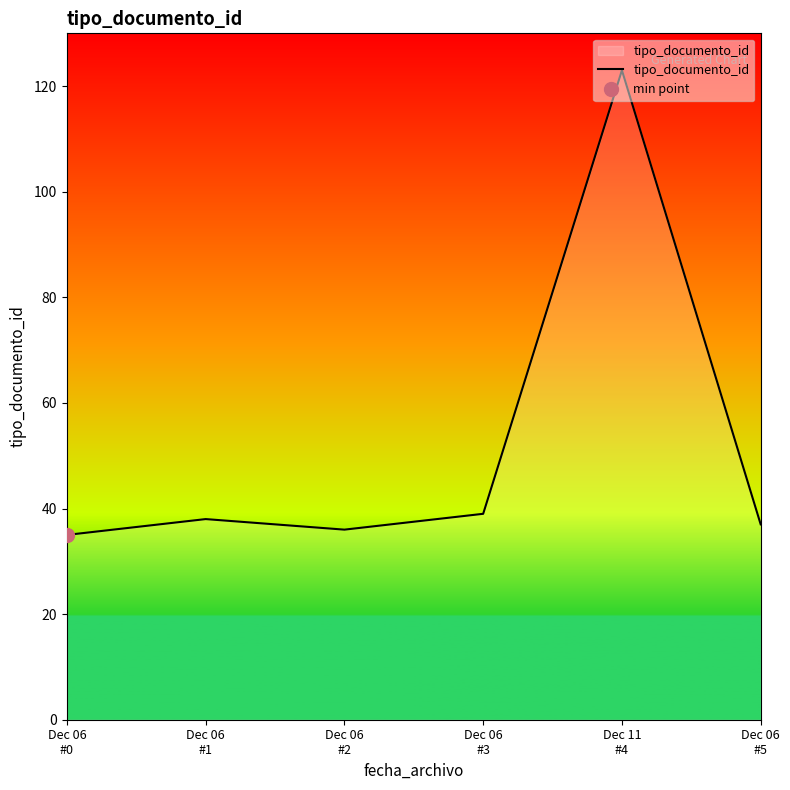

What is the label of the 1st point from the right?

Dec 06
#5